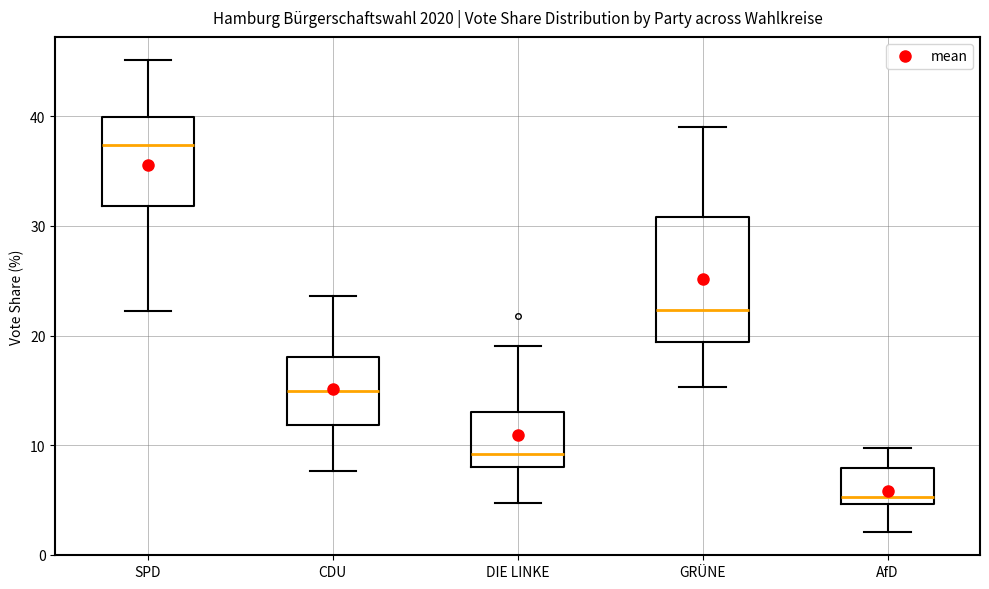

Reading left to right, read every box against the y-axis: the position of its median line, the range the box covers, and the ends of its whiskers. The values are not printed on the chart, so give them approximately, as read against the axis.

SPD: median 37, box 32 to 40, whiskers 22 to 45
CDU: median 15, box 12 to 18, whiskers 8 to 24
DIE LINKE: median 9, box 8 to 13, whiskers 5 to 19
GRÜNE: median 22, box 19 to 31, whiskers 15 to 39
AfD: median 5 (just above the box's lower edge), box 5 to 8, whiskers 2 to 10